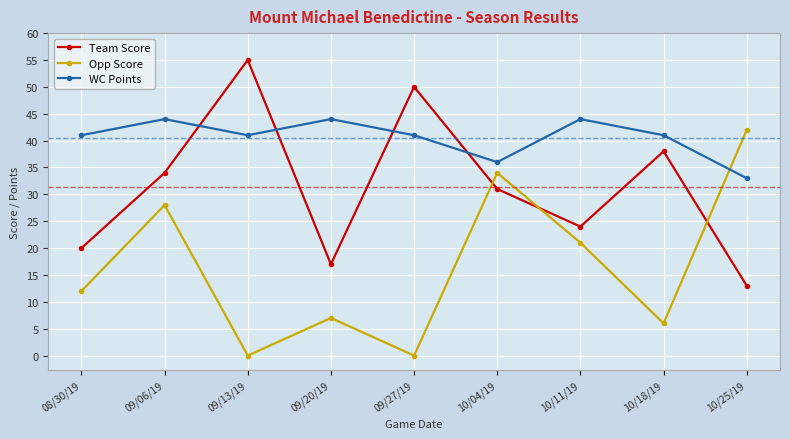

What is the difference between the second highest and minimum values in the Opp Score series?

34